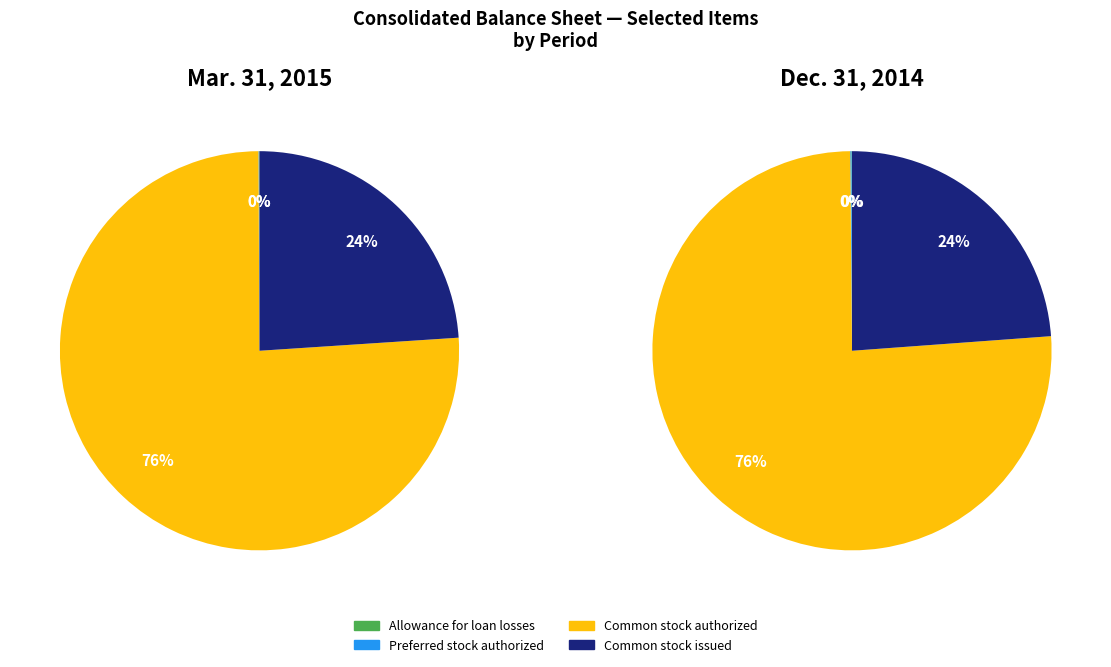

To the nearest percent, what is the difference between the largest and smallest slice percentages?

76%